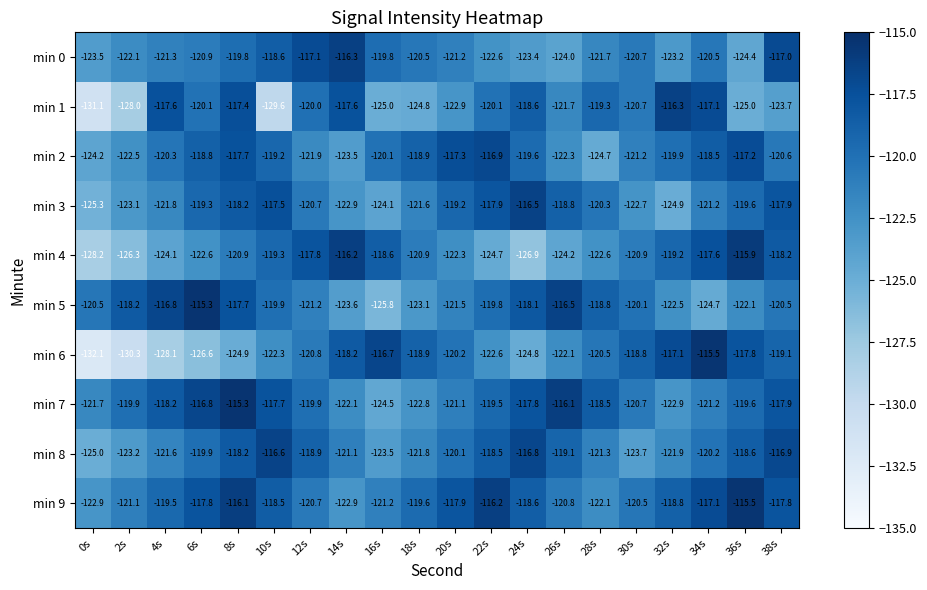

At which label is min 3 closest to -120?

28s